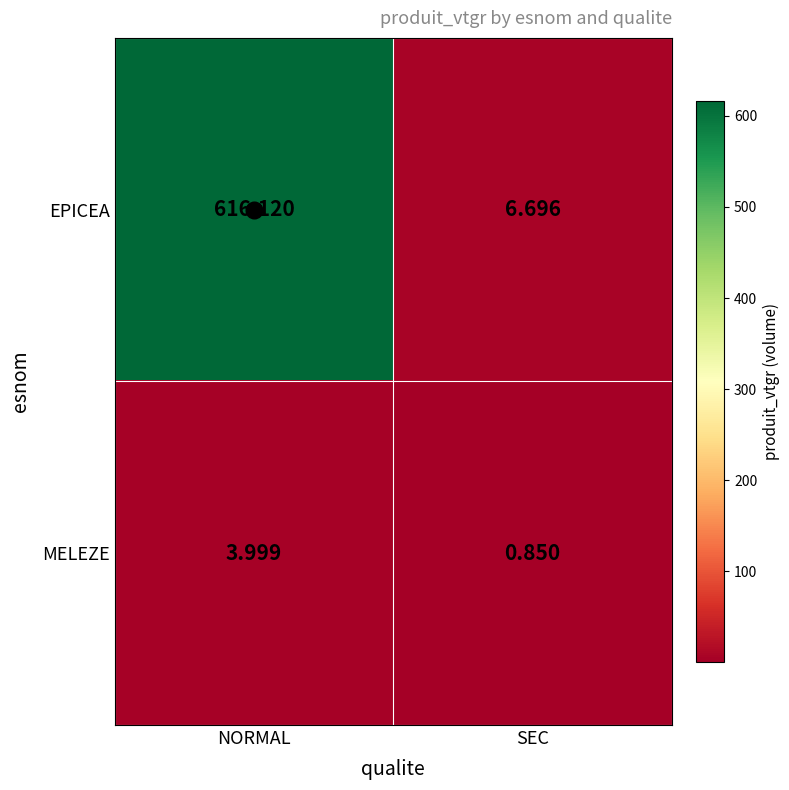

What is the maximum value shown in the chart?

616.1